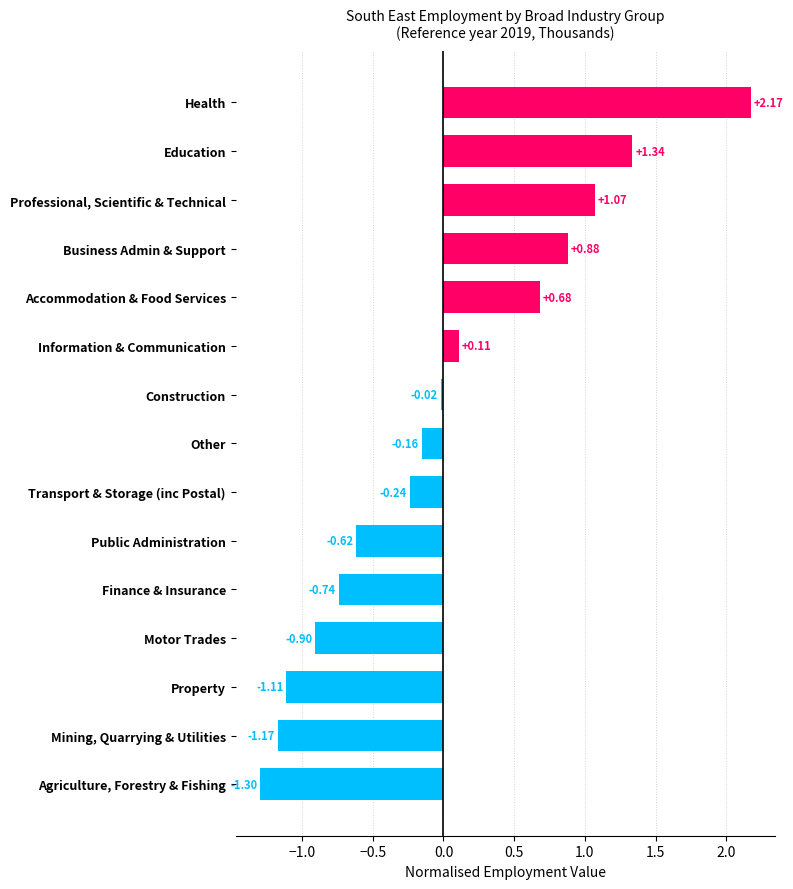

Count the number of data series in this chart.

1